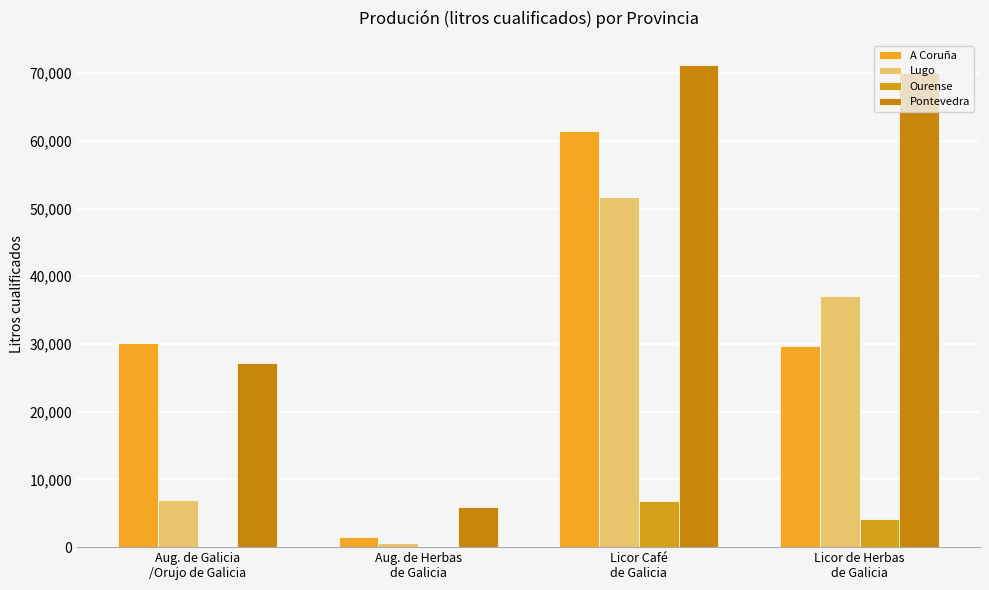

Which category has the highest value across all series?

Licor Café
de Galicia